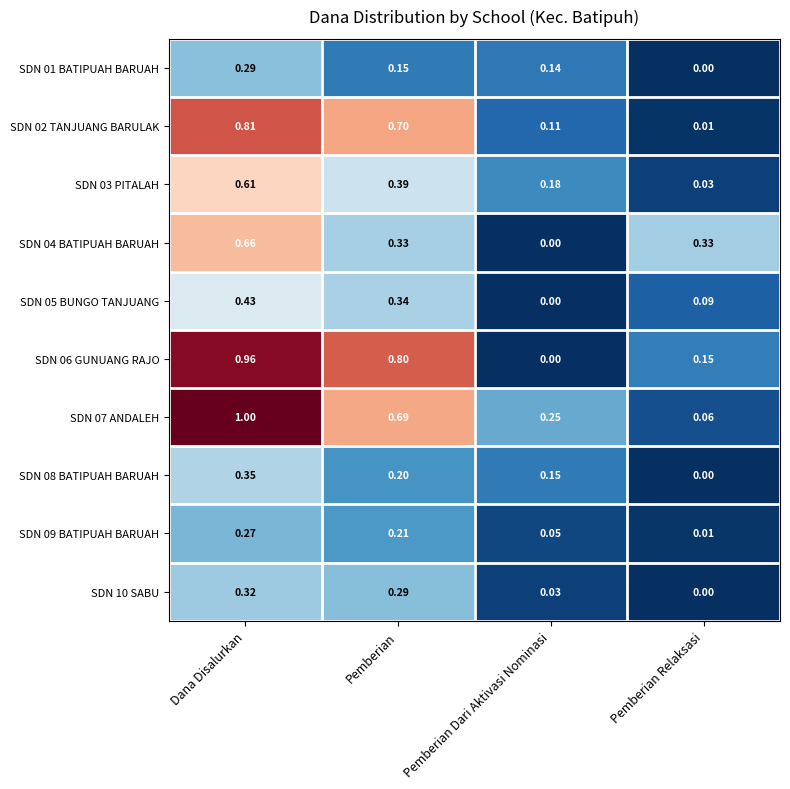

Which category has the lowest value in the SDN 03 PITALAH series?

Pemberian Relaksasi